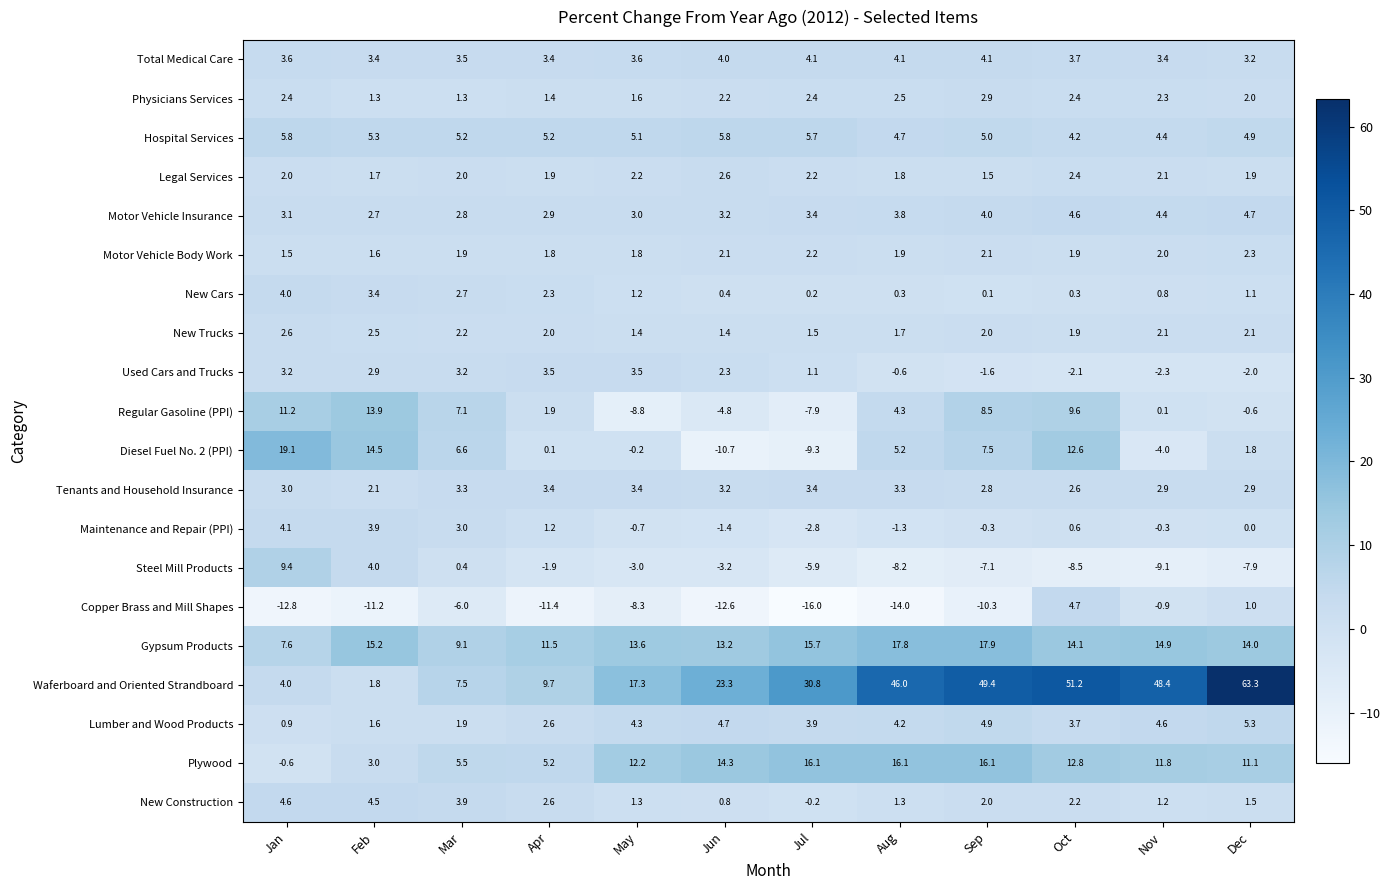

Rank the series at Dec from highest to lowest value.

Waferboard and Oriented Strandboard, Gypsum Products, Plywood, Lumber and Wood Products, Hospital Services, Motor Vehicle Insurance, Total Medical Care, Tenants and Household Insurance, Motor Vehicle Body Work, New Trucks, Physicians Services, Legal Services, Diesel Fuel No. 2 (PPI), New Construction, New Cars, Copper Brass and Mill Shapes, Maintenance and Repair (PPI), Regular Gasoline (PPI), Used Cars and Trucks, Steel Mill Products